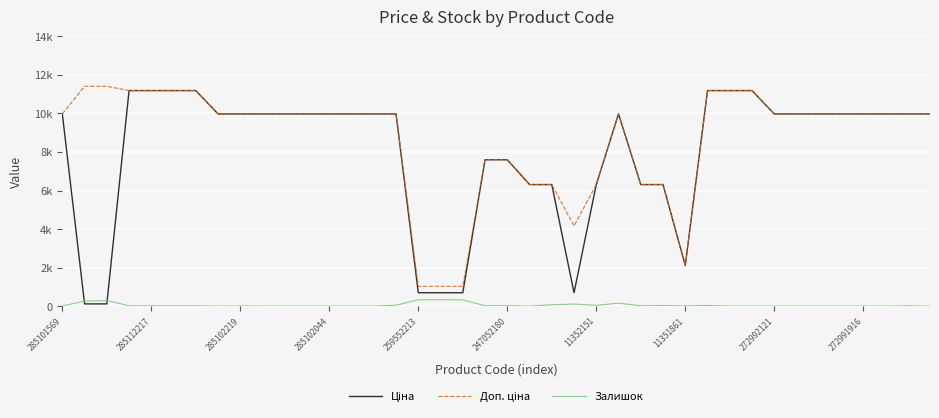

Is this an area chart (filled region under the line)?

No